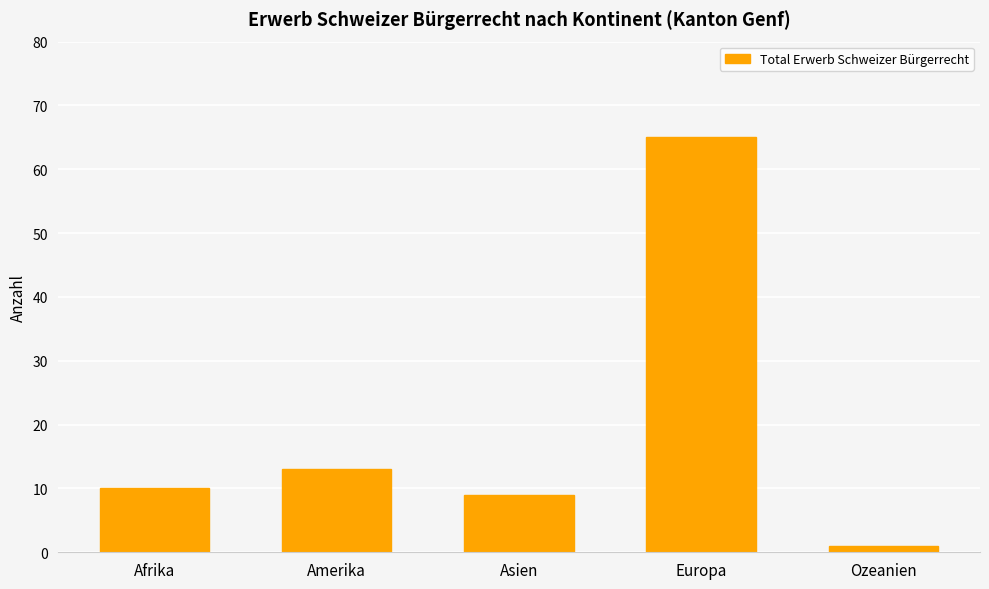

Count the number of categories in the chart.

5